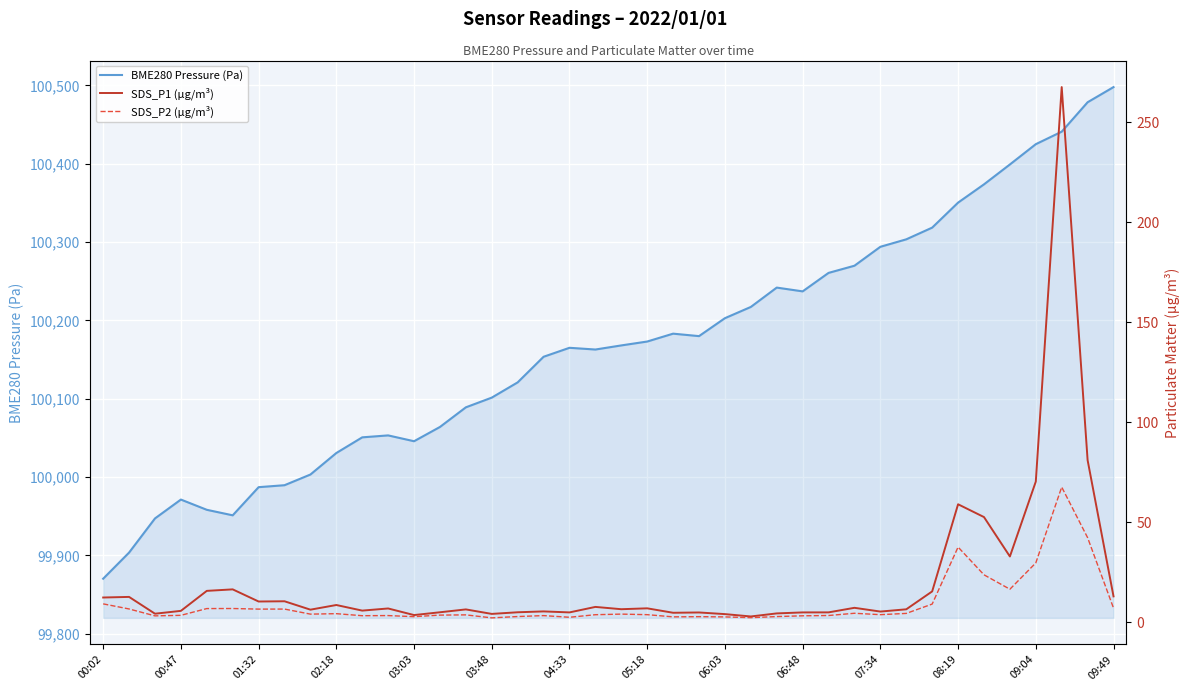

What is the sum of all SDS_P1 (µg/m³) values?

813.4